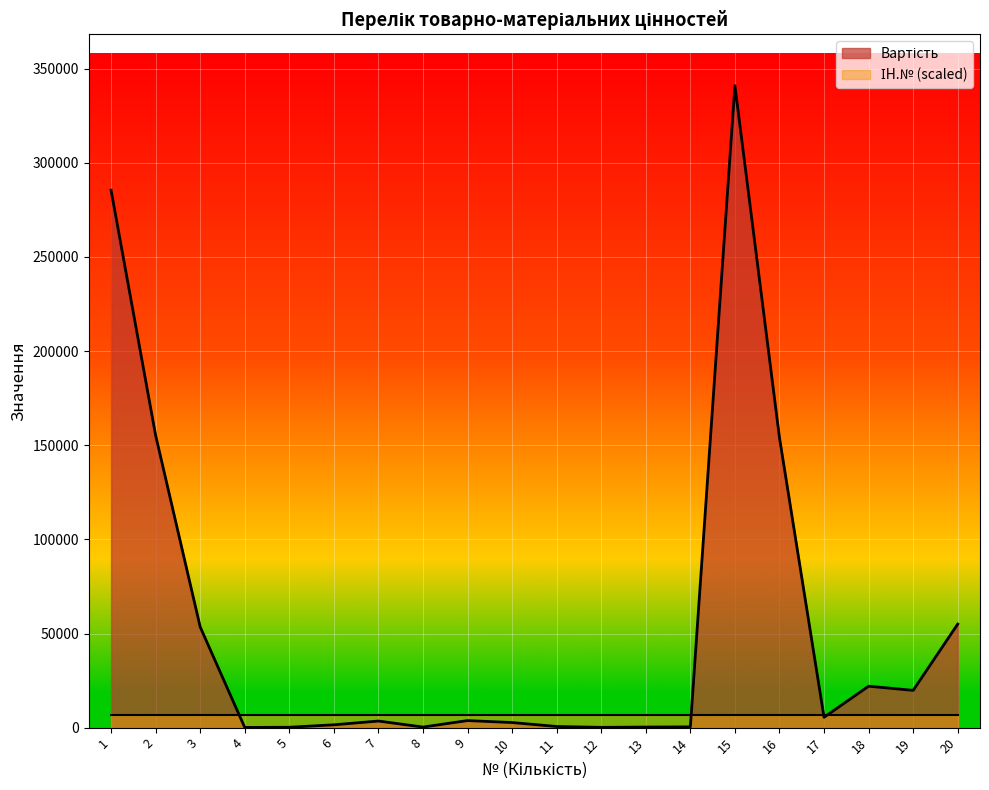

List the labels in order of value, largest first.

15, 1, 2, 16, 20, 3, 18, 19, 17, 9, 7, 10, 6, 11, 14, 8, 13, 5, 12, 4